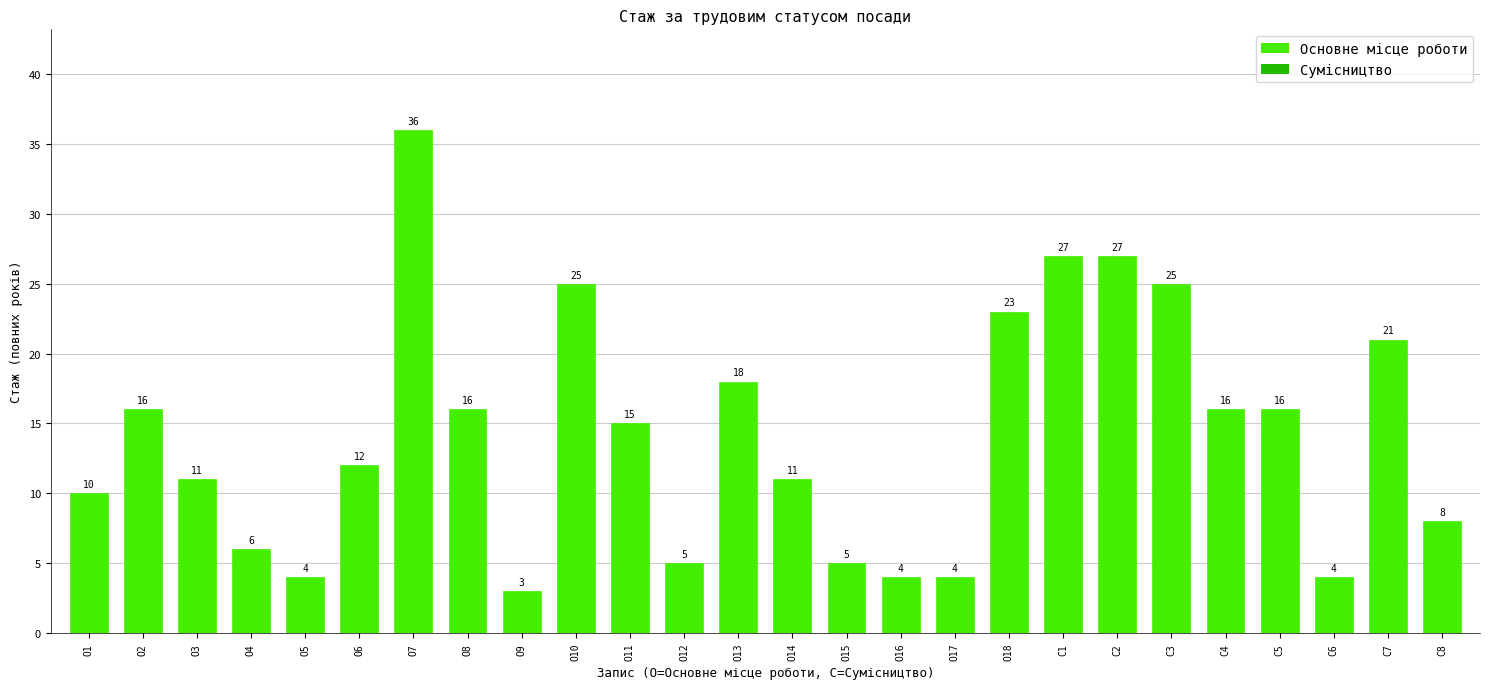

Reading left to right, extract all data points from this chart.

10	16	11	6	4	12	36	16	3	25	15	5	18	11	5	4	4	23	27	27	25	16	16	4	21	8